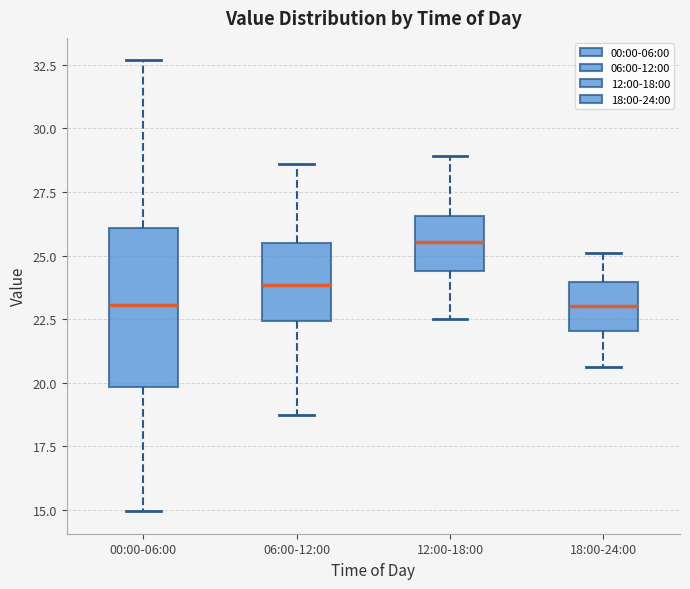

Which box has the highest median line?

12:00-18:00